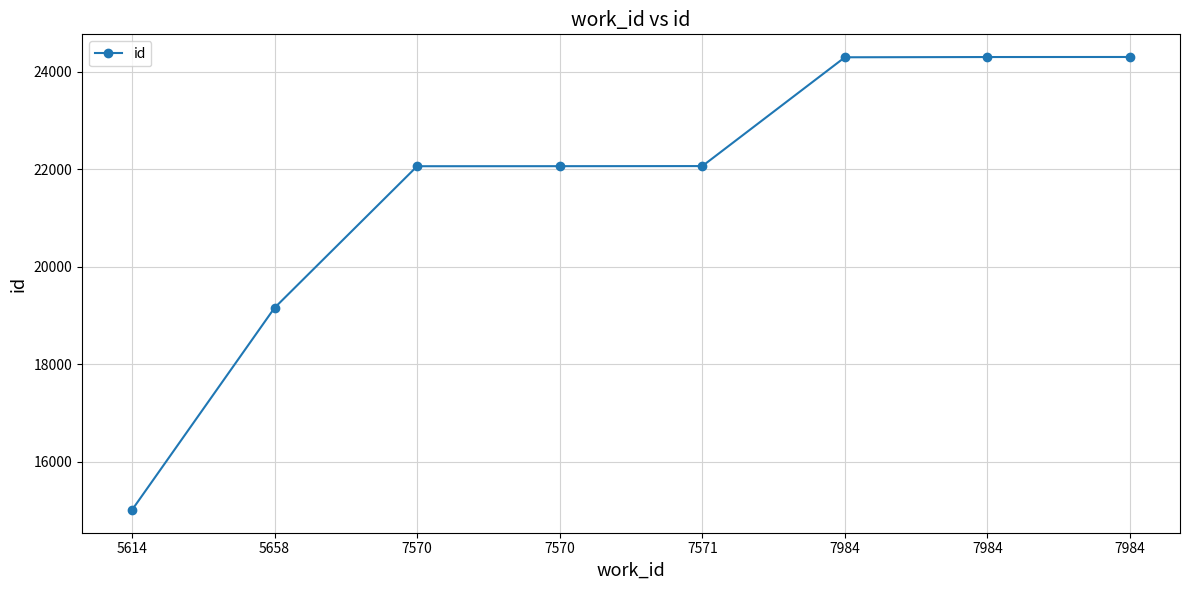

Approximately how many times larger is the value at 7571 compared to 7984?

0.9